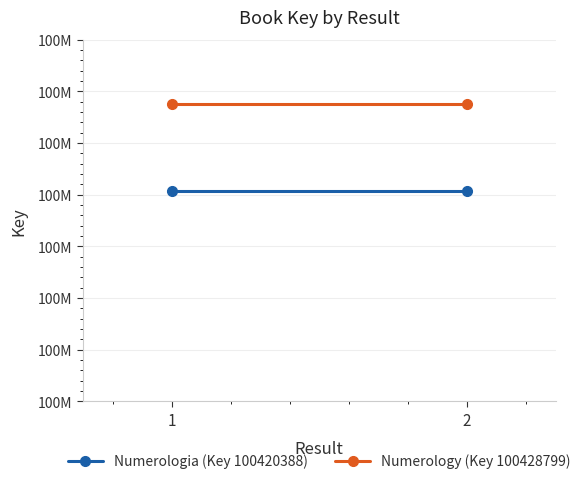

At 1, list the series in order from smallest to largest.

Numerologia (Key 100420388), Numerology (Key 100428799)